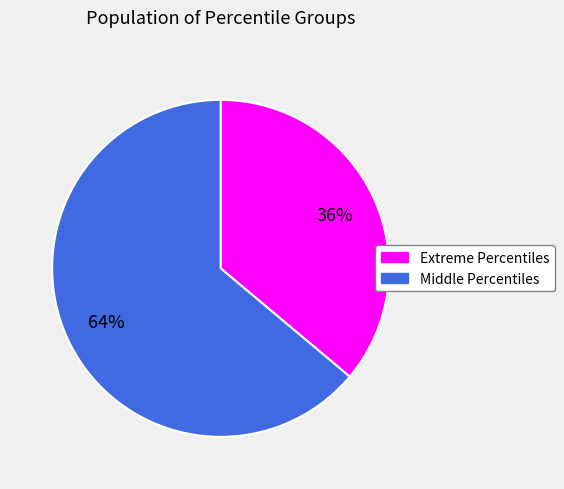

To the nearest percent, what is the average slice percentage?

50%